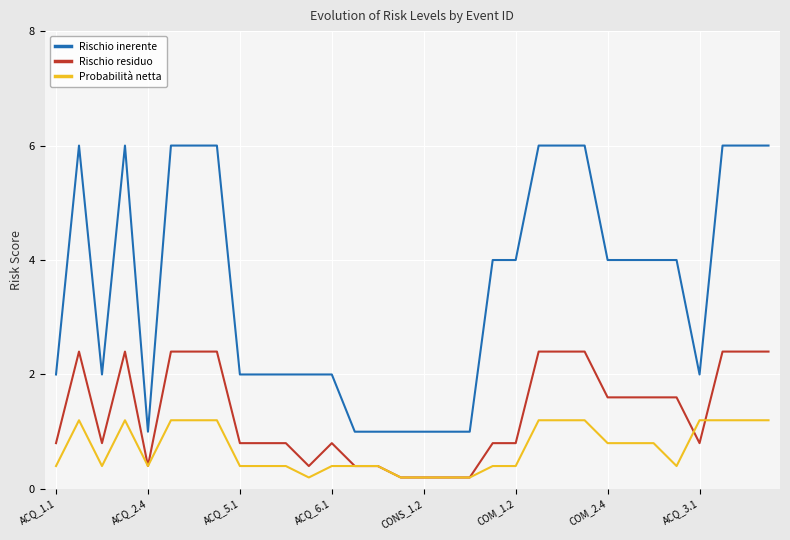

What is the greatest value displayed?

6.0